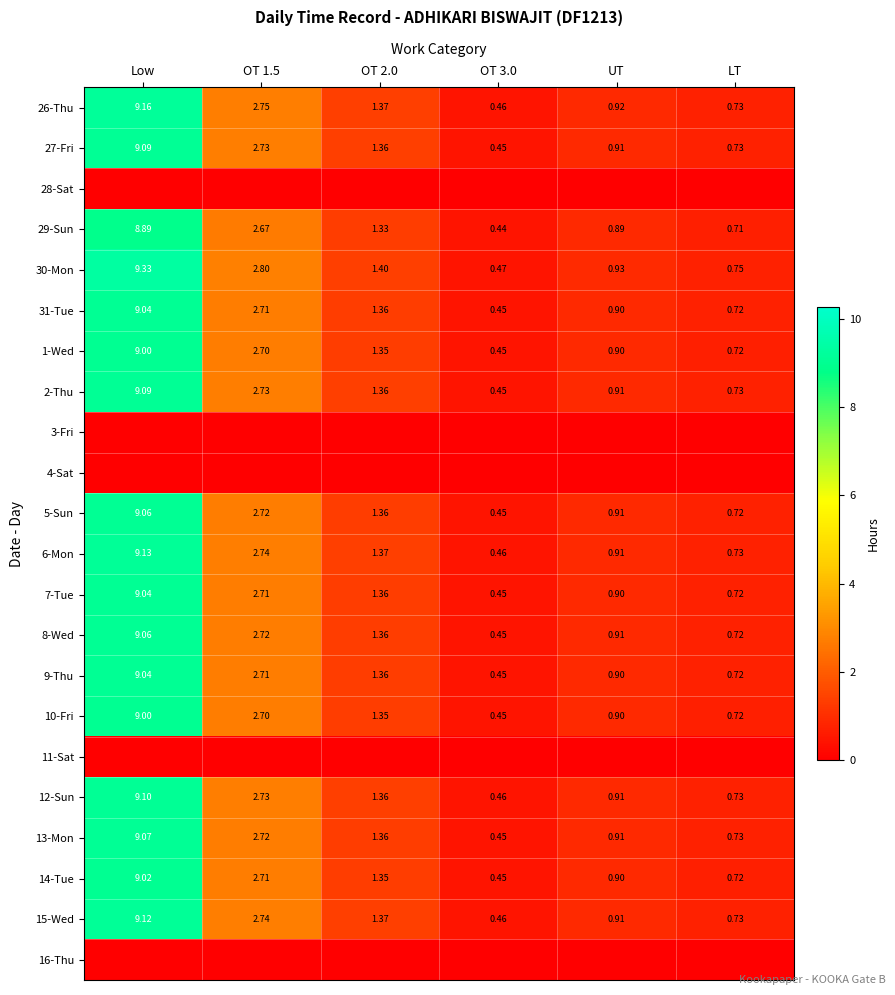

At which label does 12-Sun first exceed 1?

Low